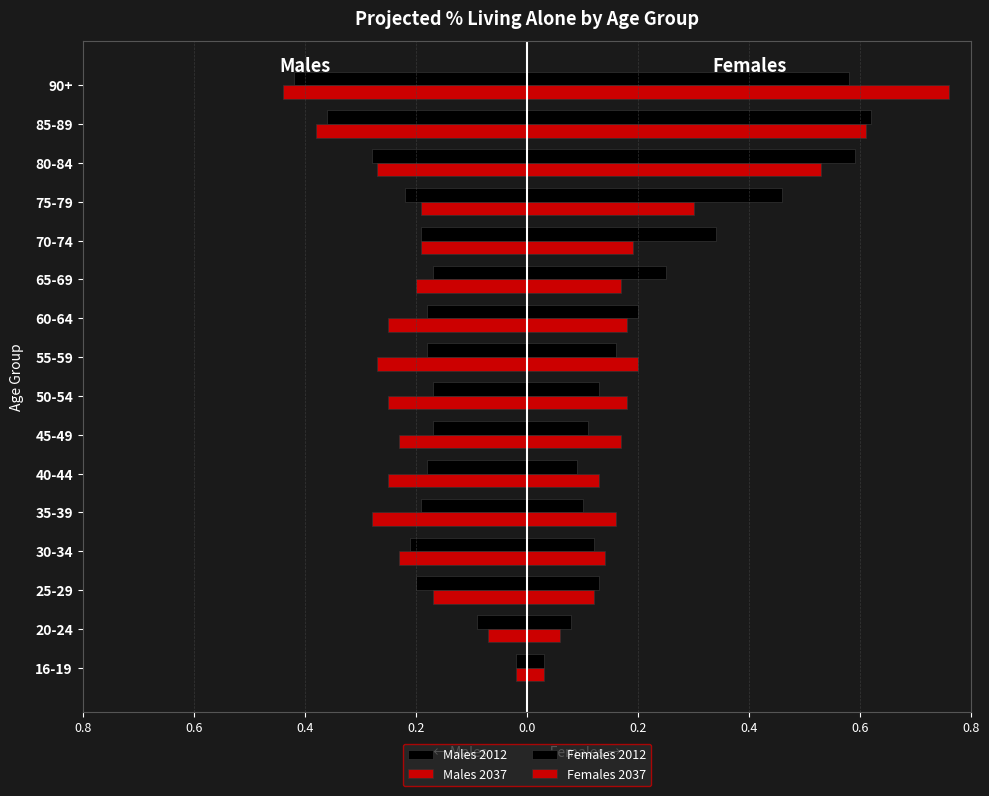

Which series has the largest total across all categories?

Females 2012